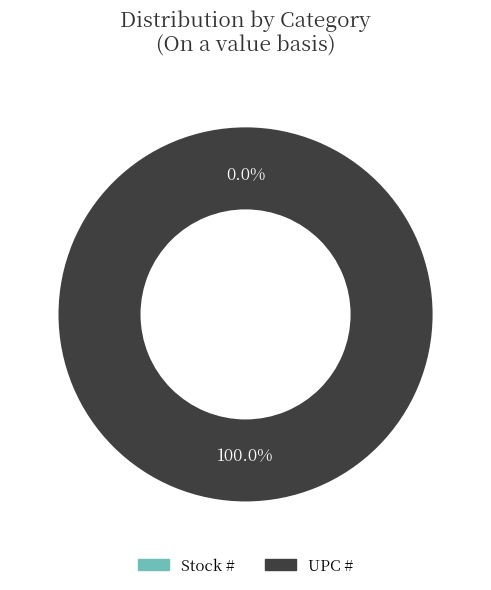

Between UPC # and Stock #, which is larger?

UPC #